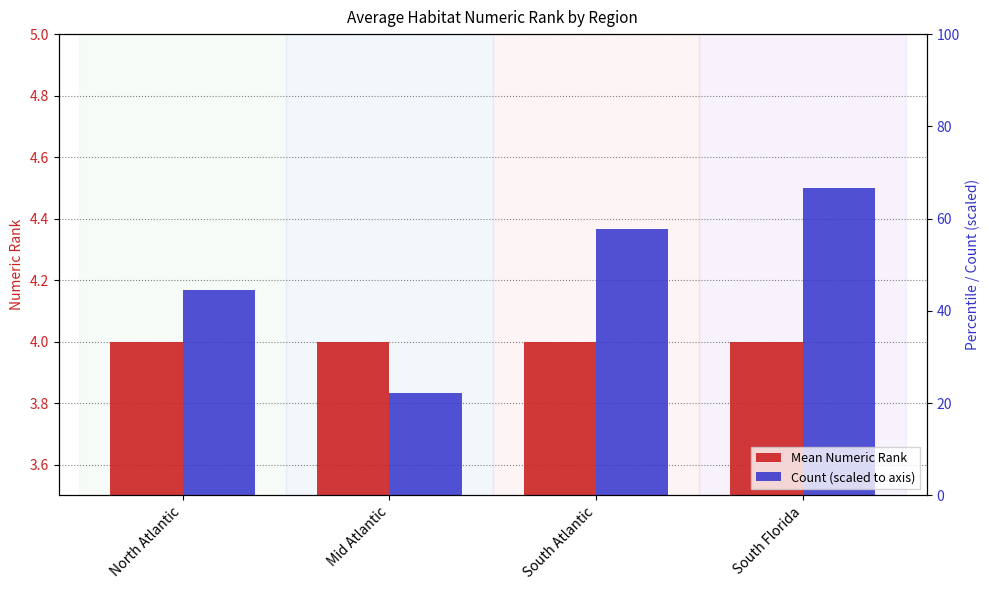

What is the spread (max minus min) of values at South Atlantic?

0.4